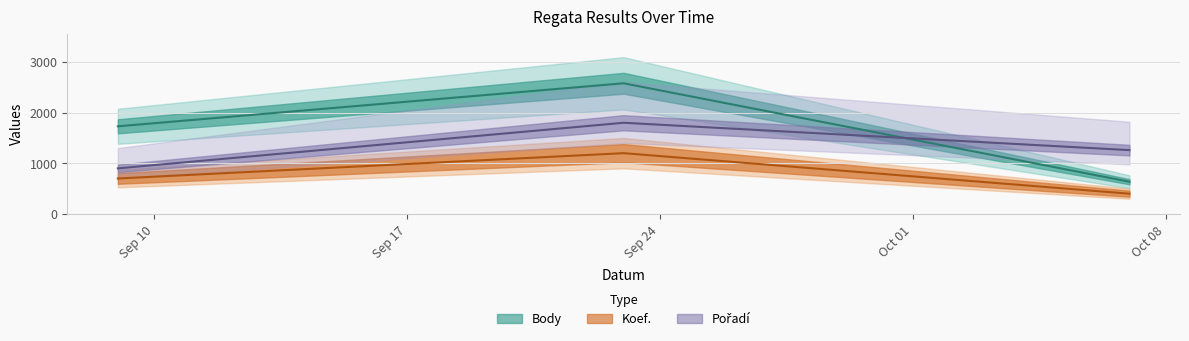

How many categories are shown in the chart?

3